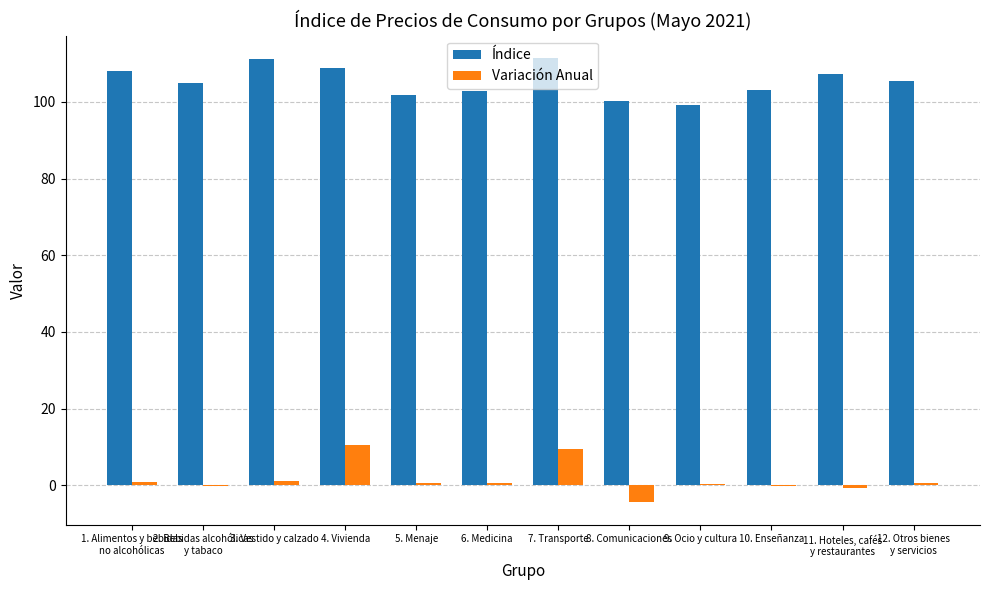

The Índice series shows 155.7 at 5. Menaje. True or false?

False